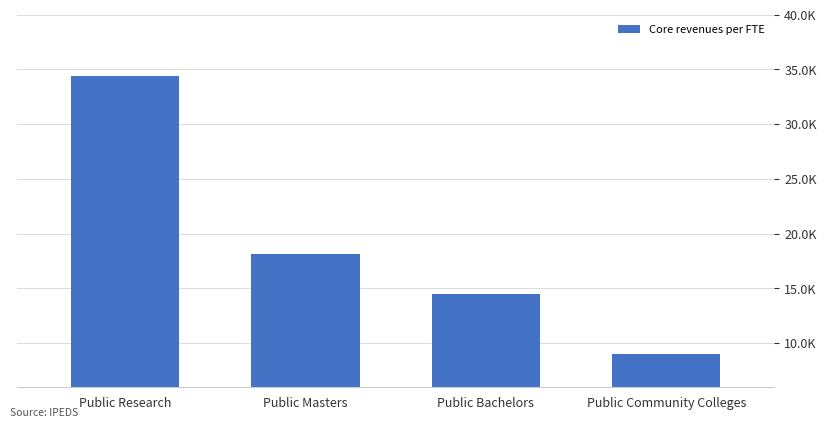

What is the change in value from Public Masters to Public Community Colleges?

-9153.8